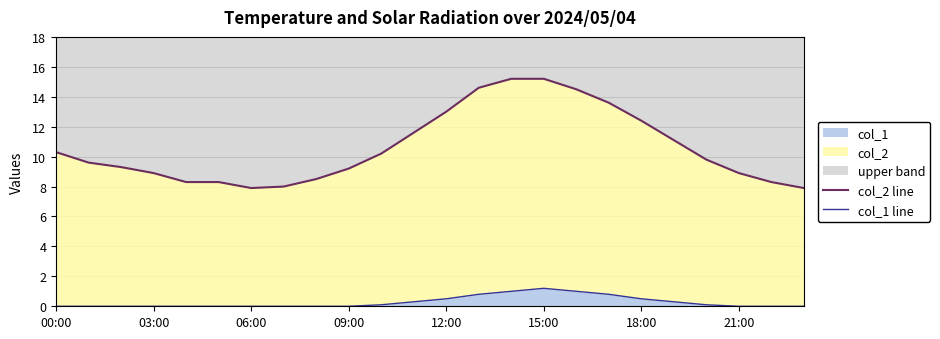

What is the maximum value for col_1?

1.2